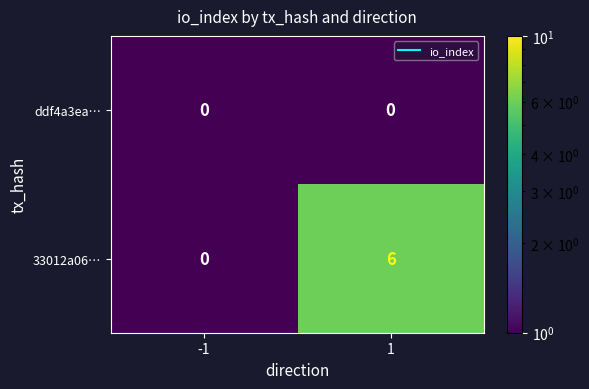

Reading left to right, transcribe all the data shown in this chart.

ddf4a3ea…: 0	0
33012a06…: 0	6